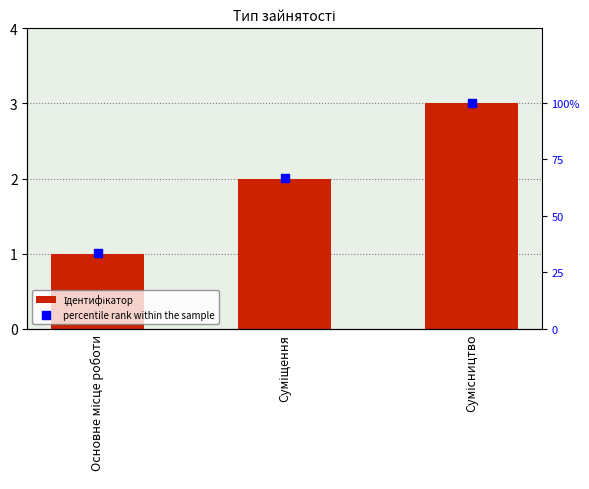

Which series has the largest total across all categories?

percentile rank within the sample